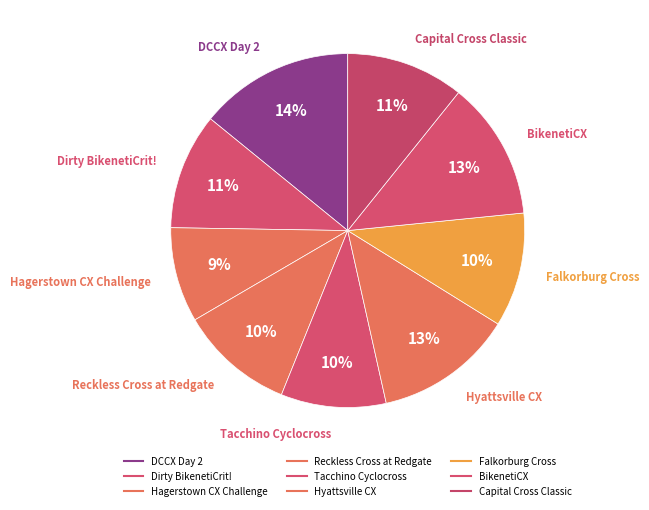

Between Tacchino Cyclocross and BikenetiCX, which is larger?

BikenetiCX